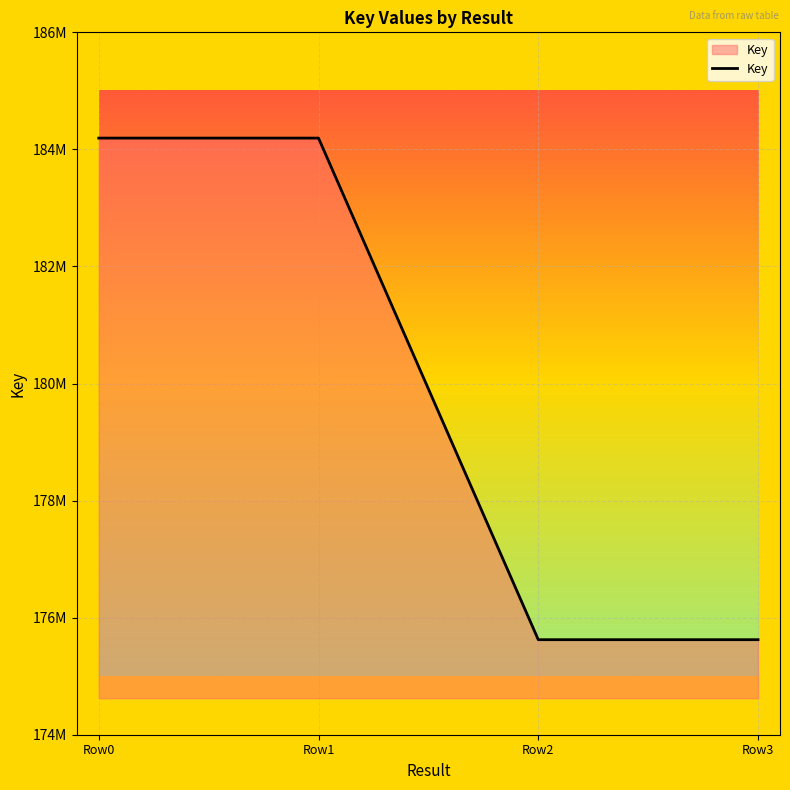

List the labels in order of value, smallest first.

Row2, Row3, Row0, Row1